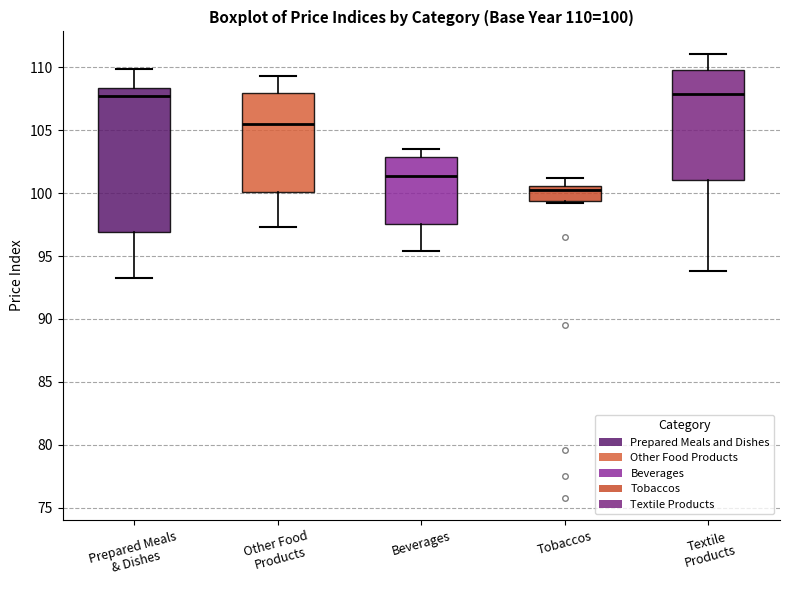

Which box has the lowest median line?

Tobaccos